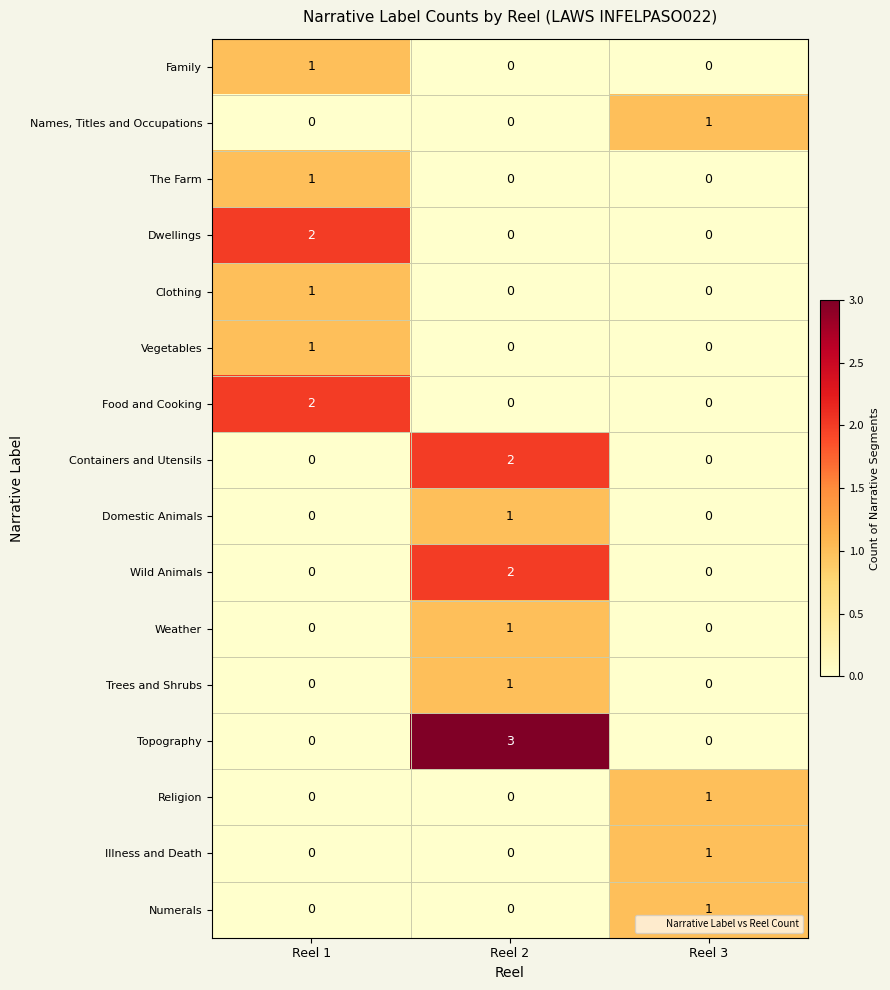

Between Reel 2 and Reel 3, which series saw the biggest shift?

Topography